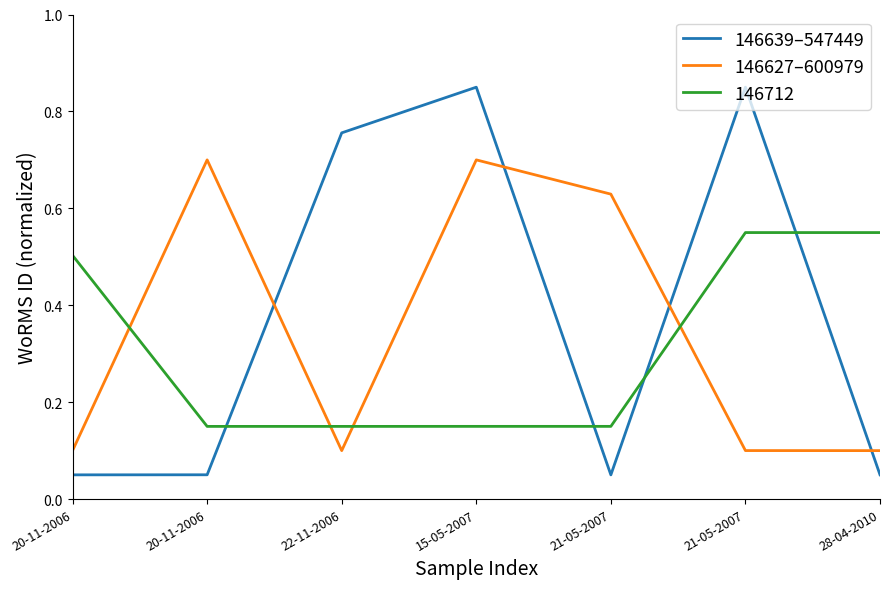

How many lines are shown in the chart?

3